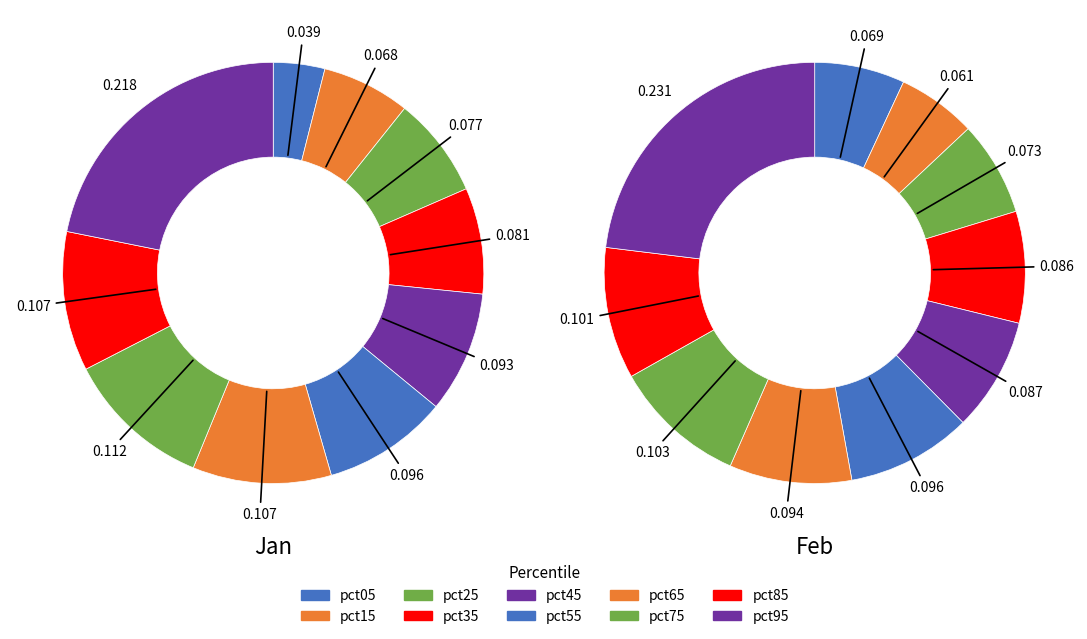

To the nearest percent, what is the difference between the 8 and 3 slice percentages?

3%